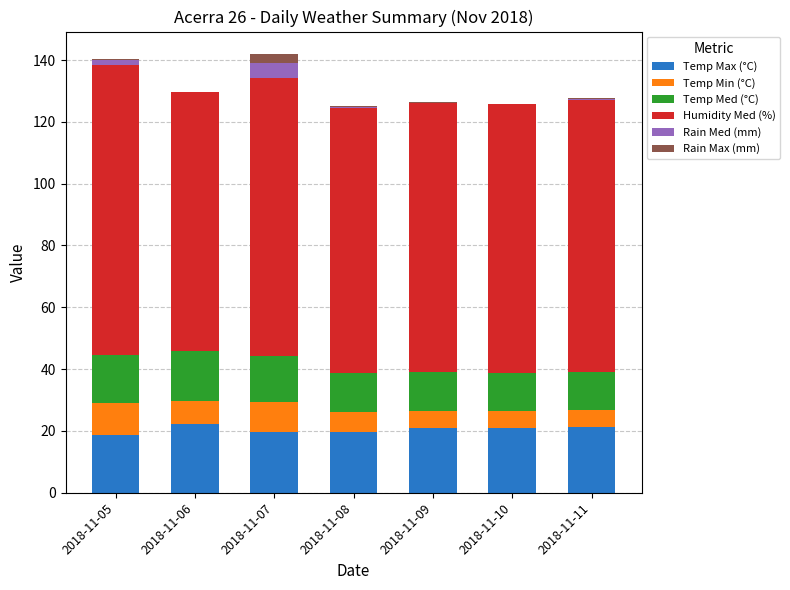

What is the total value across all series at 2018-11-10?

125.8